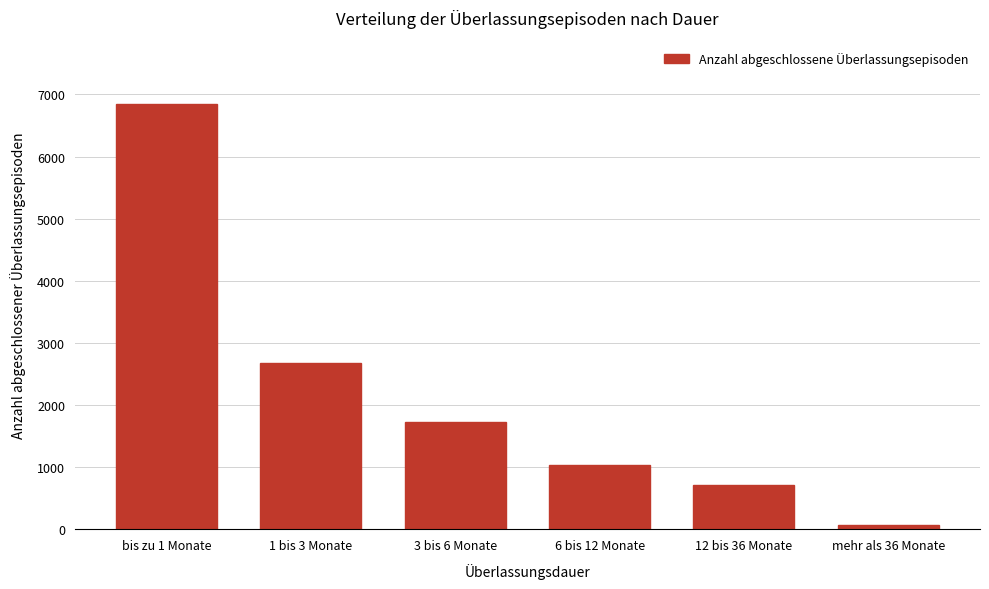

Reading left to right, transcribe all the data shown in this chart.

bis zu 1 Monate=6839	1 bis 3 Monate=2671	3 bis 6 Monate=1719	6 bis 12 Monate=1041	12 bis 36 Monate=705	mehr als 36 Monate=62